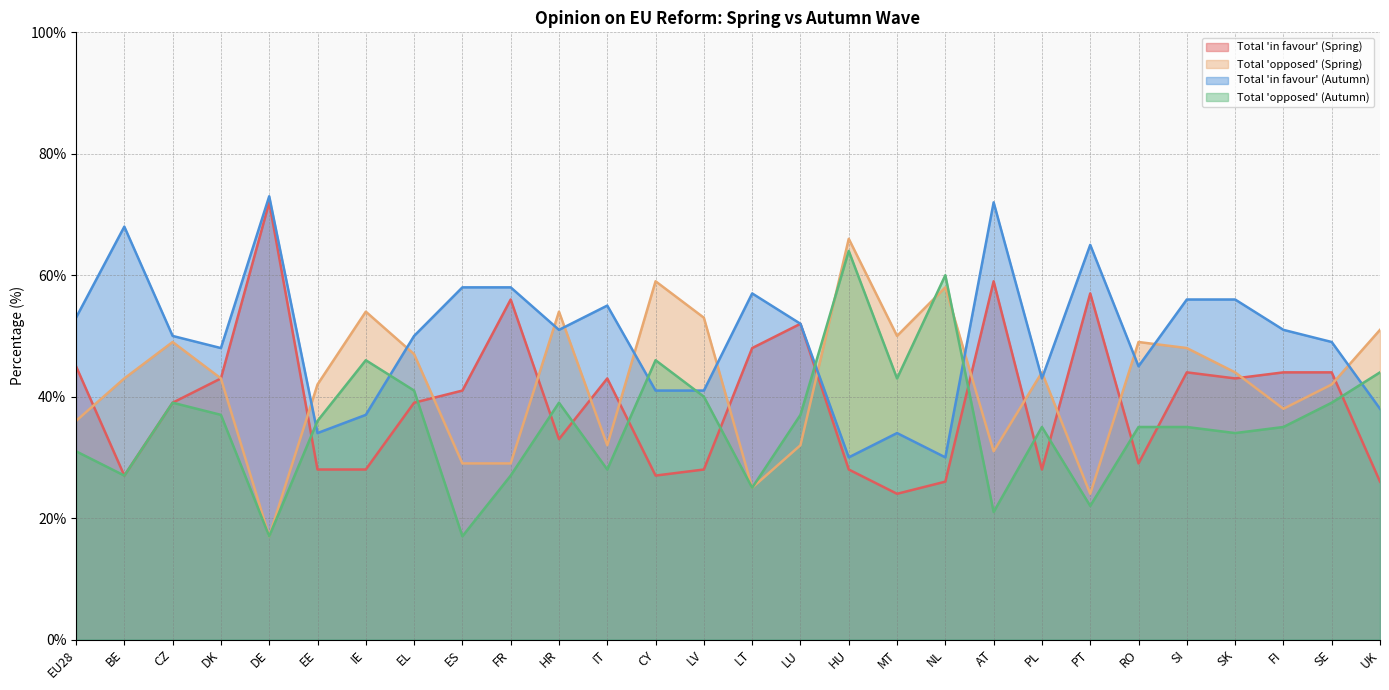

What is the average value of the Total 'in favour' (Autumn) series?

50